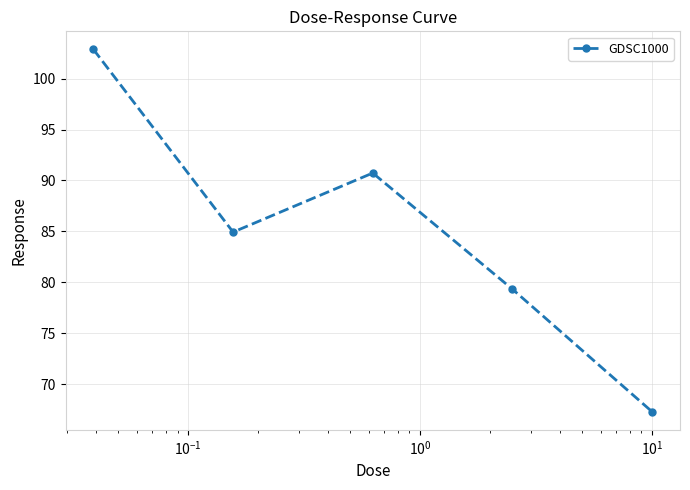

How many values are below 84?

2